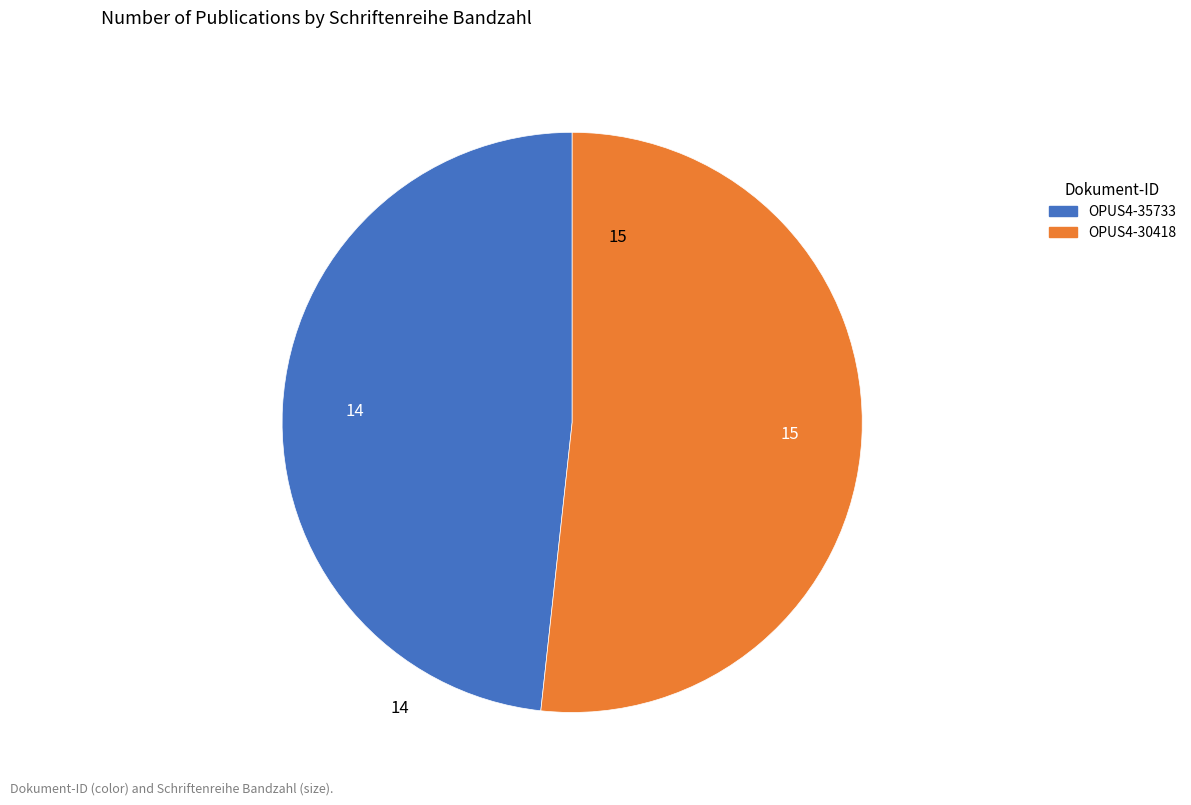

Count the number of slices in the pie.

2